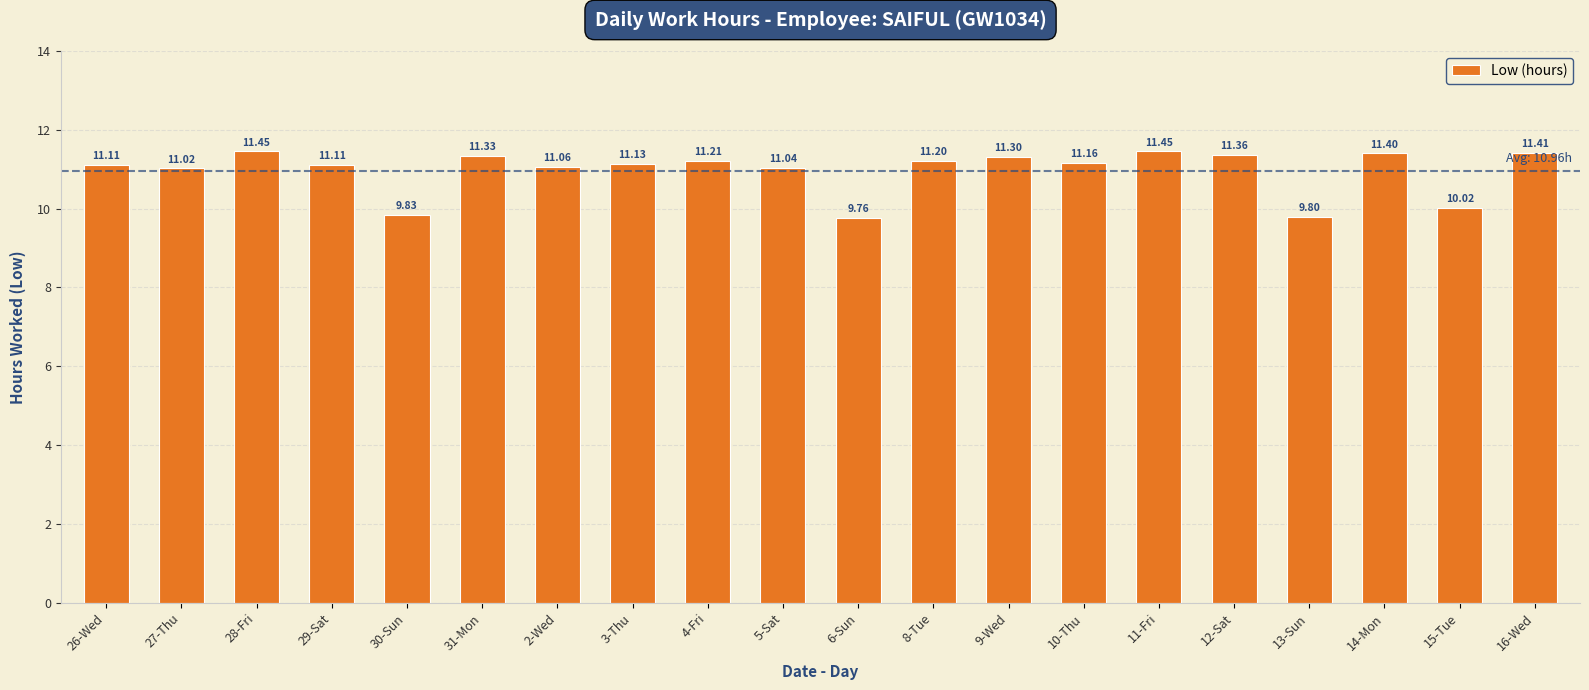

Count the number of values greater than 11.

16